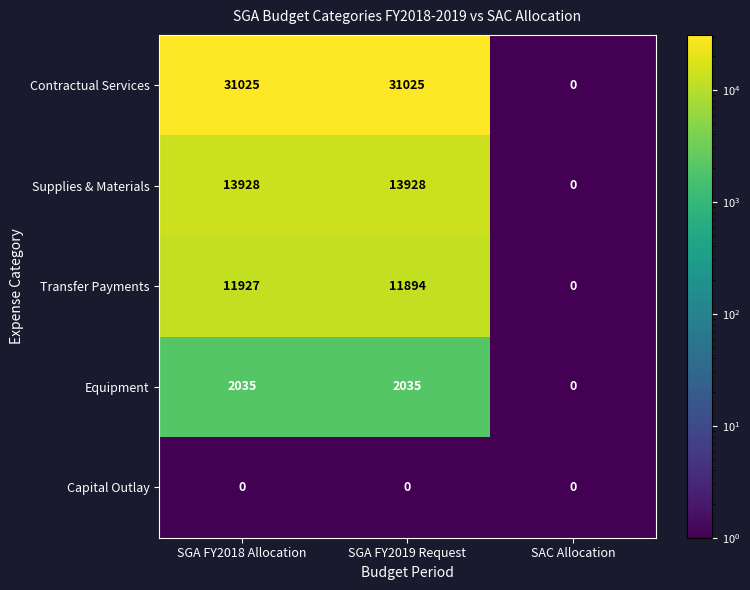

What is the sum of the Contractual Services values at SGA FY2019 Request and SGA FY2018 Allocation?

62050